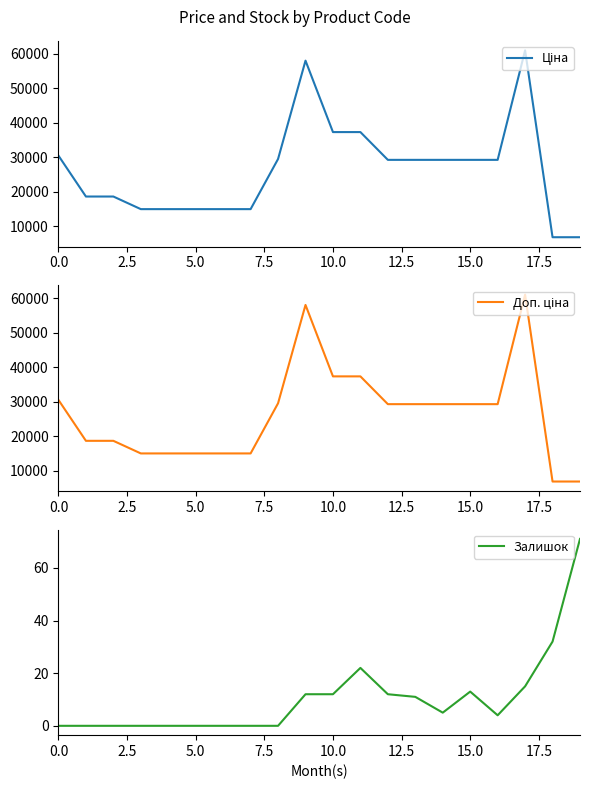

True or false: Доп. ціна and Ціна intersect in this chart.

False